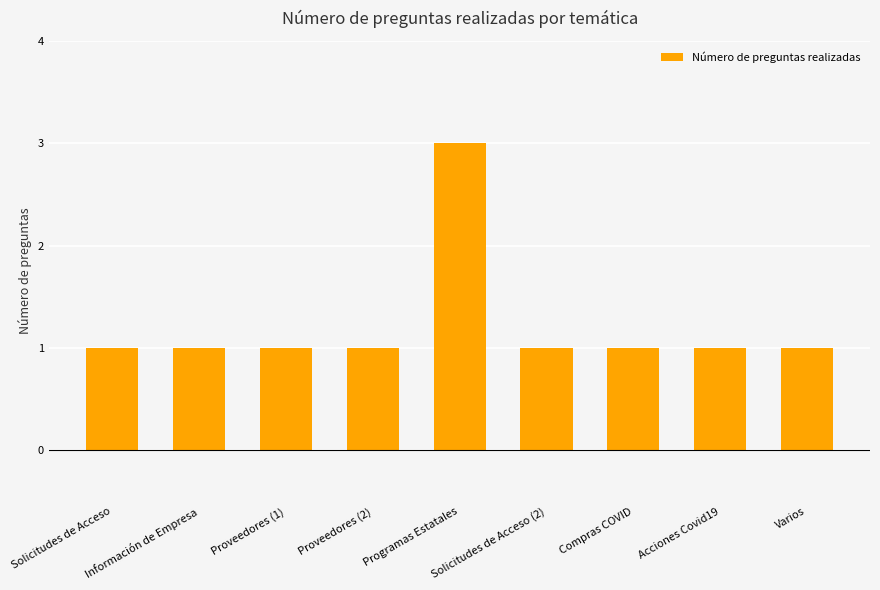

Reading left to right, transcribe all the data shown in this chart.

Solicitudes de Acceso=1	Información de Empresa=1	Proveedores (1)=1	Proveedores (2)=1	Programas Estatales=3	Solicitudes de Acceso (2)=1	Compras COVID=1	Acciones Covid19=1	Varios=1